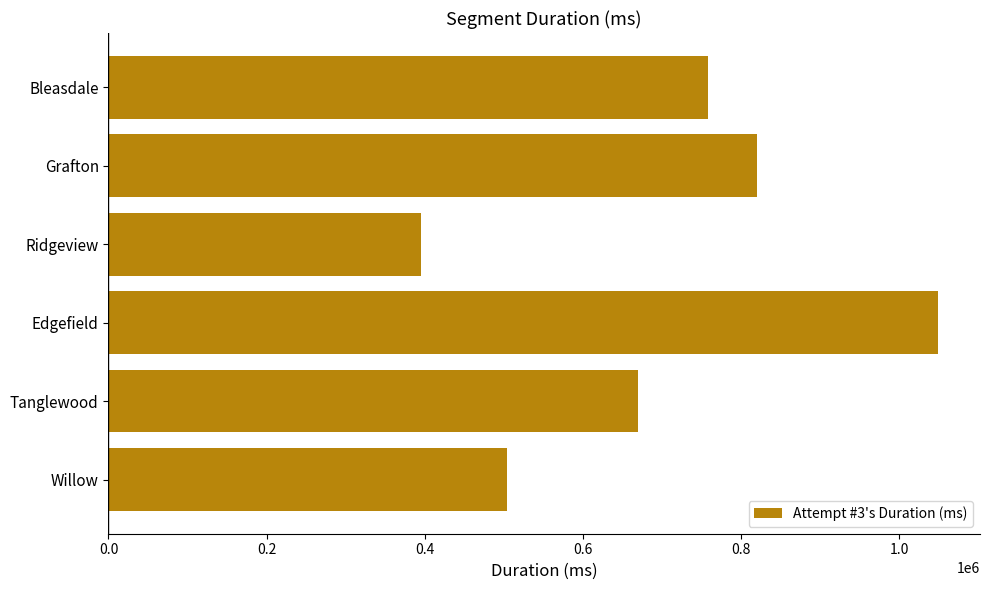

Which has a higher value, Bleasdale or Willow?

Bleasdale